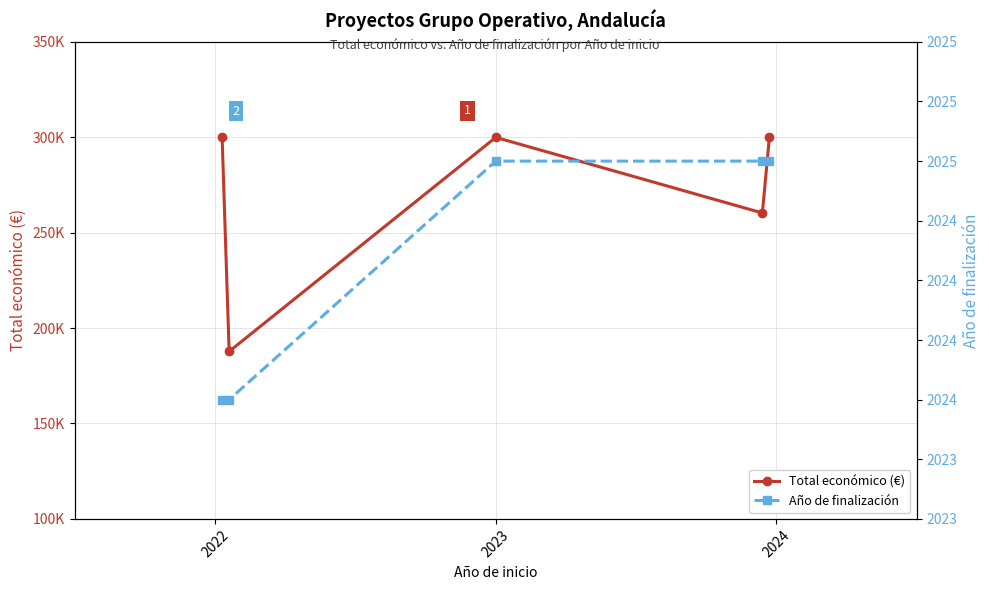

What is the maximum value for Total económico (€)?

299986